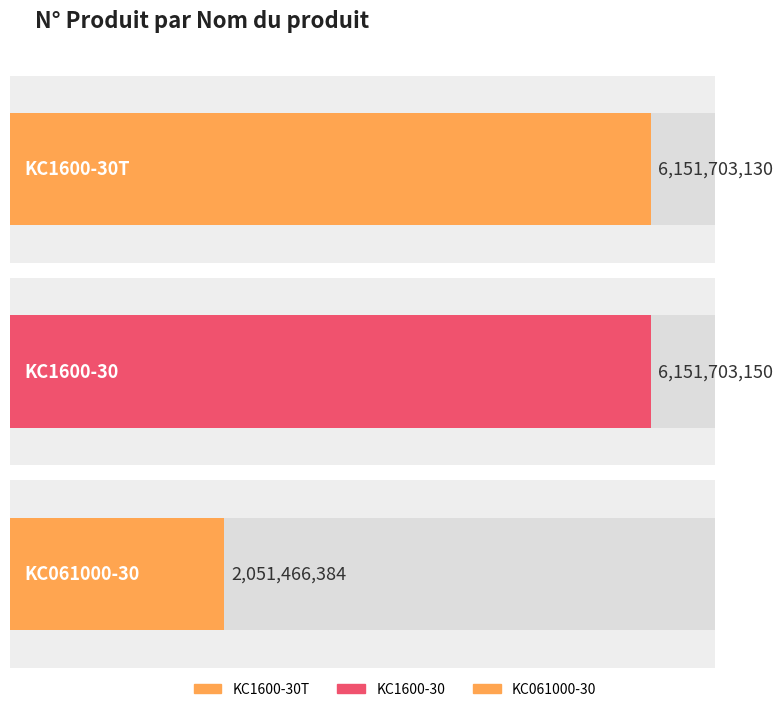

Reading left to right, list all the values displayed in this chart.

KC1600-30T=6151703130	KC1600-30=6151703150	KC061000-30=2051466384